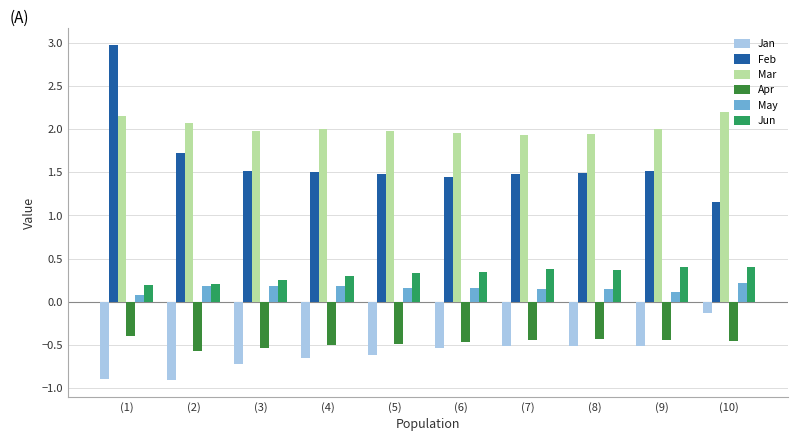

What are all the series names shown in the legend?

Jan, Feb, Mar, Apr, May, Jun